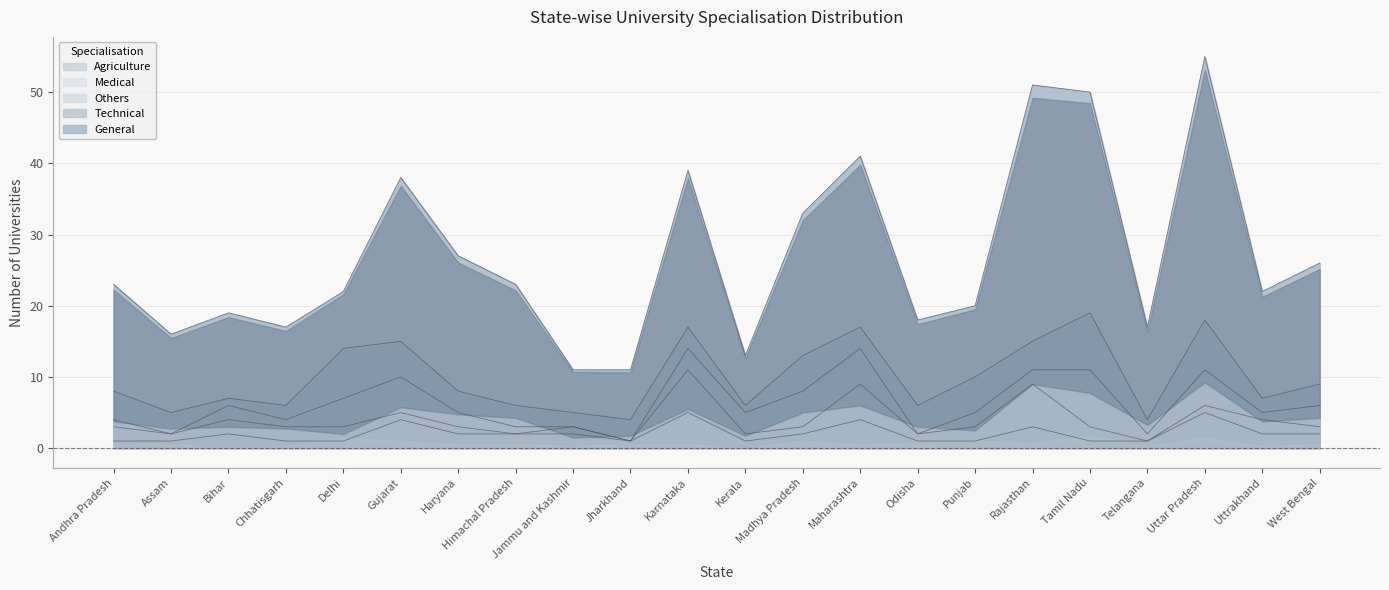

At which category is the sum across all series the highest?

Uttar Pradesh